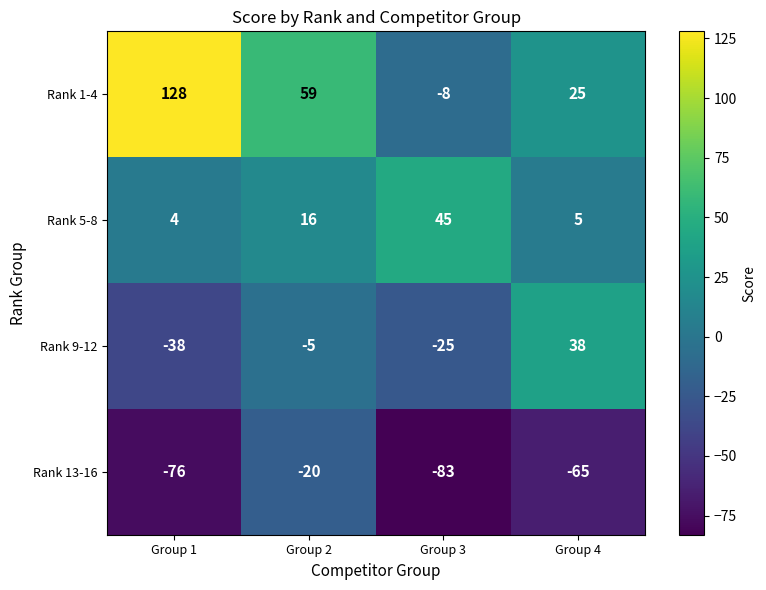

The Rank 1-4 series shows 71 at Group 1. True or false?

False